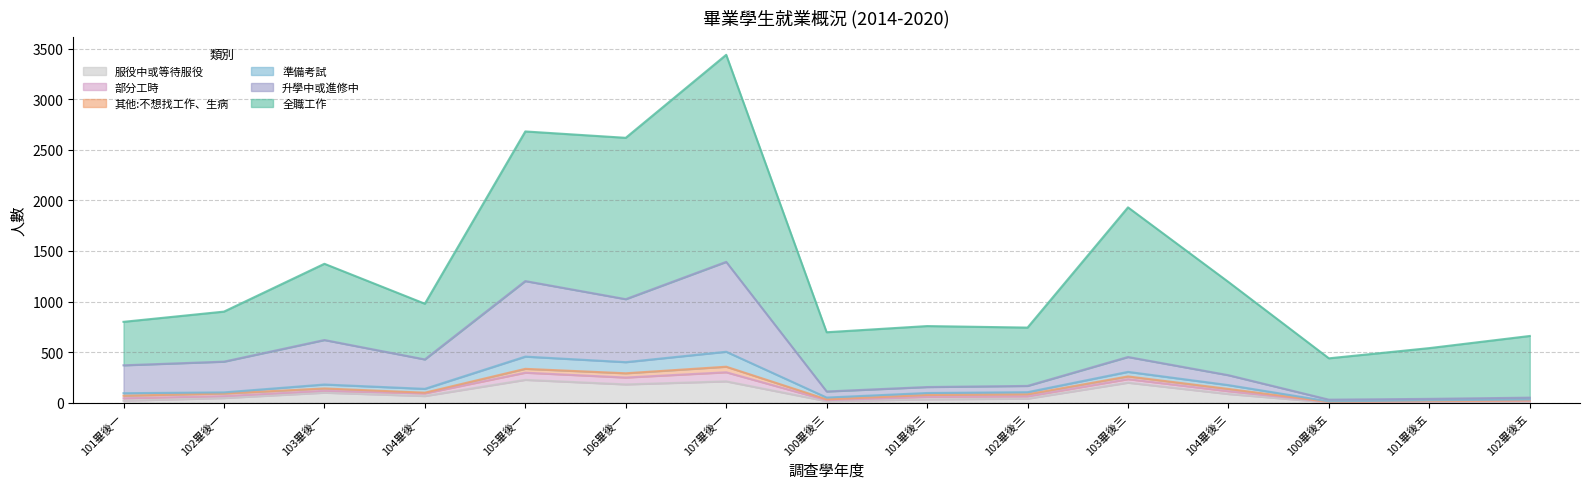

True or false: 升學中或進修中 has a value of 37 at 100畢後三.

False